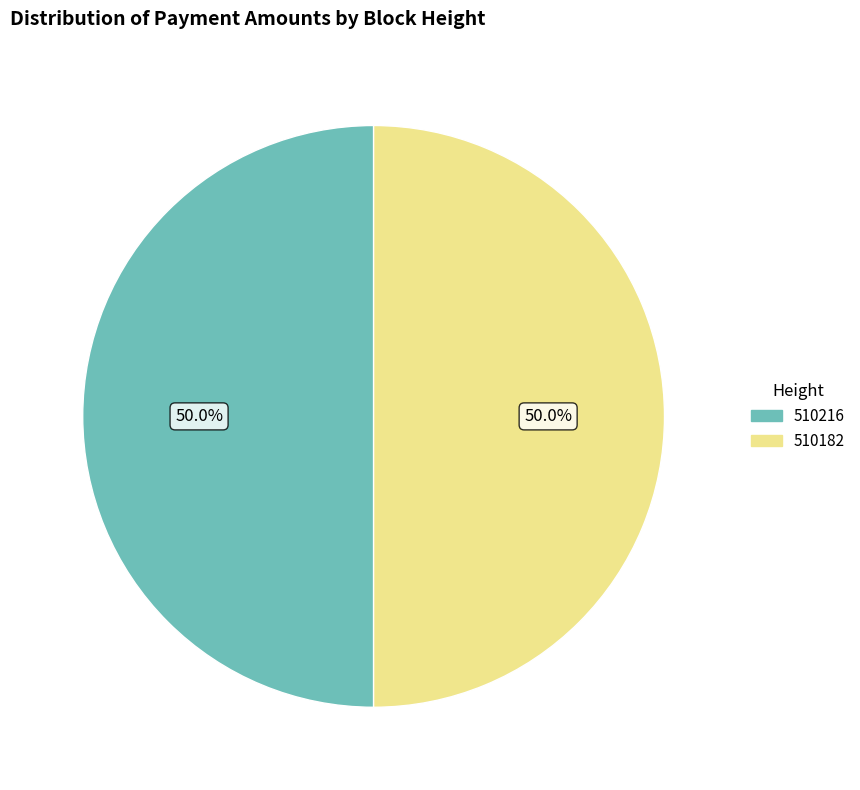

What is the ratio of the value at 510216 to the value at 510182?

1.0